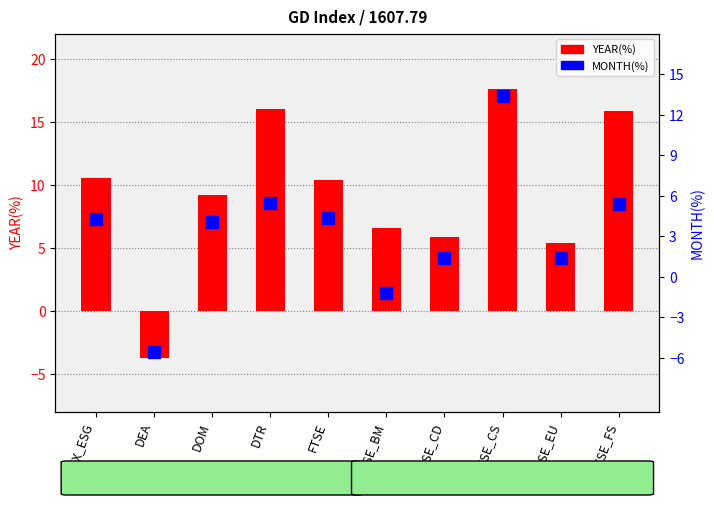

The YEAR(%) series shows 17.6 at FTSE_CS. True or false?

True